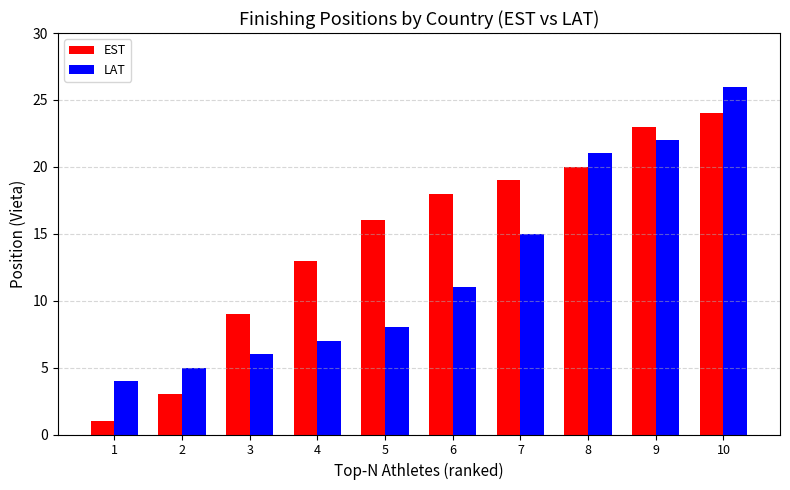

Is it true that LAT equals 21 at 8?

True